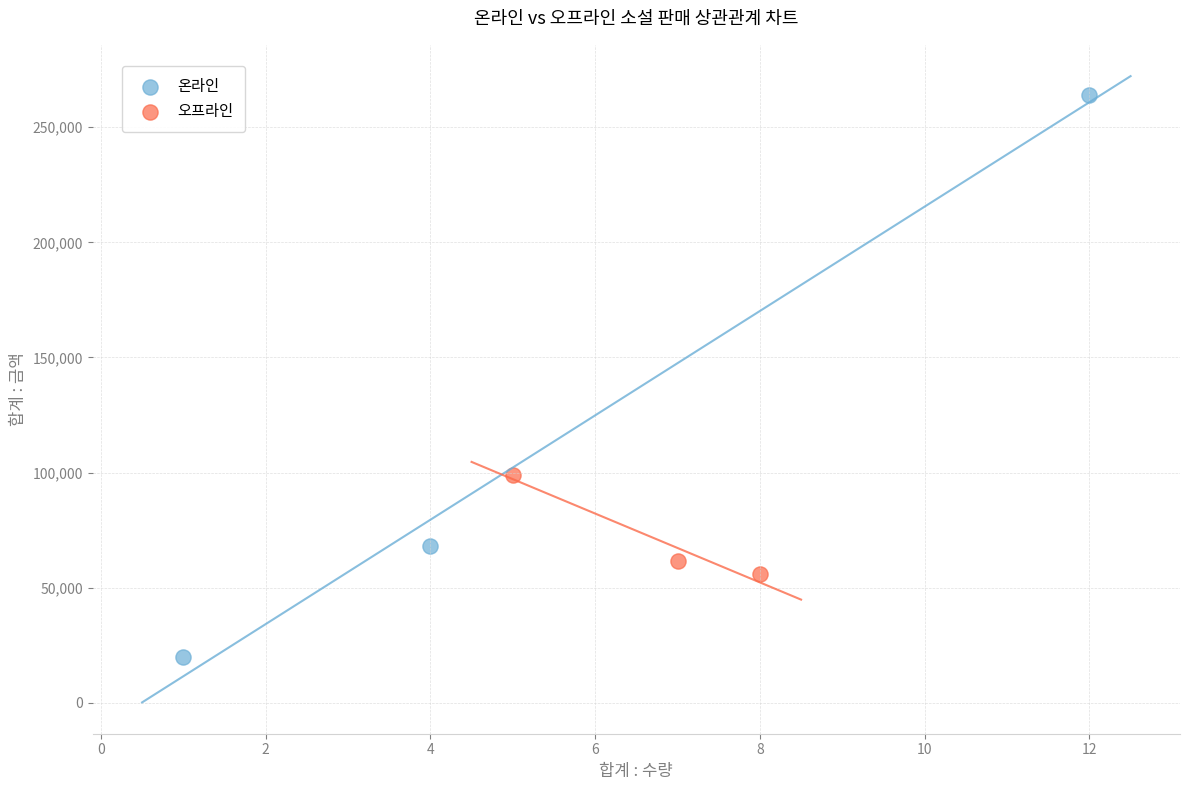

What are all the series names shown in the legend?

온라인, 오프라인